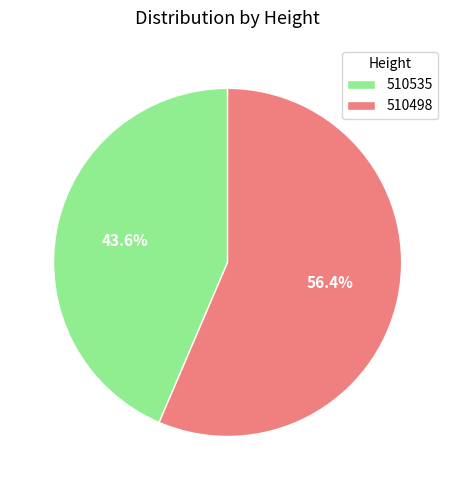

Between 510535 and 510498, which is larger?

510498